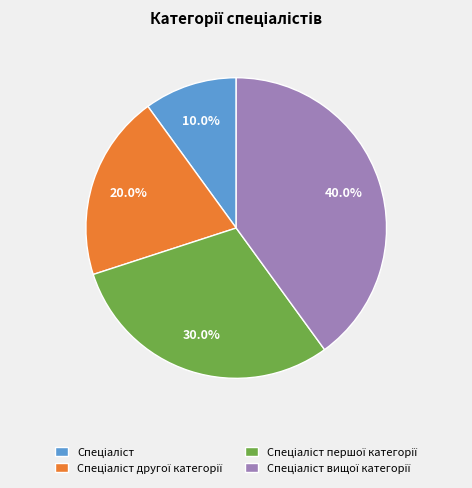

Is there a majority slice in this chart?

No